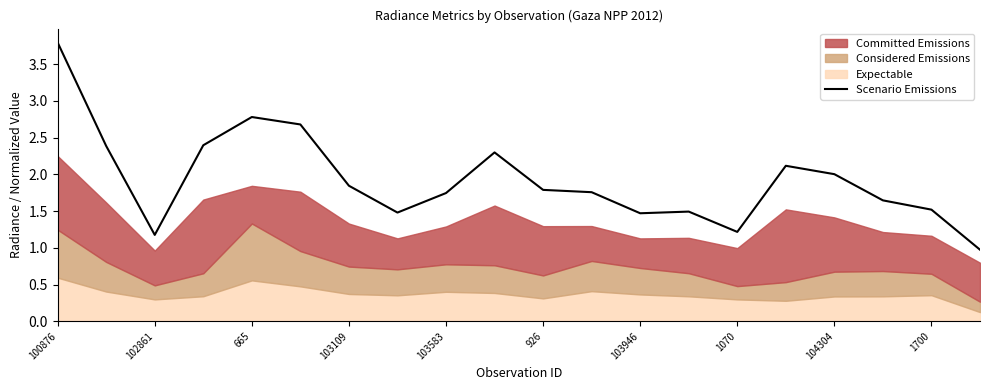

Which category has the highest value in the Scenario Emissions series?

100876